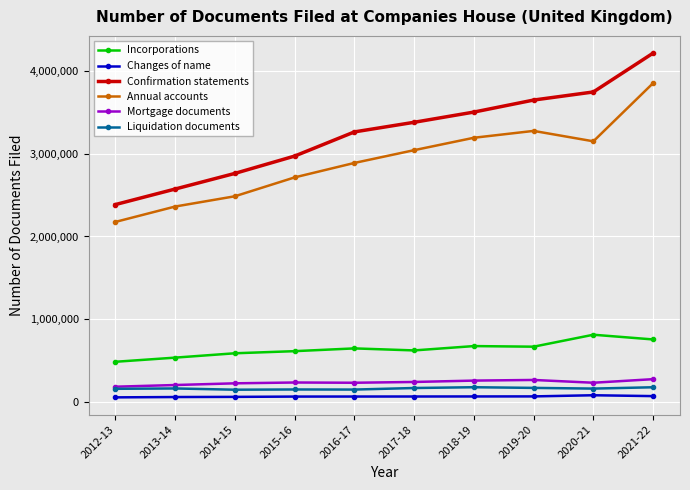

What is the minimum value shown in the chart?

51945